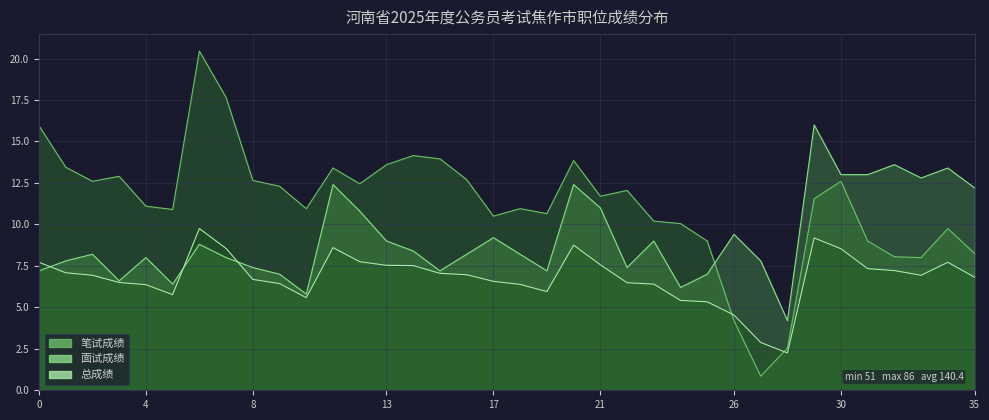

What value does the 笔试成绩 series have at 18?

11.0